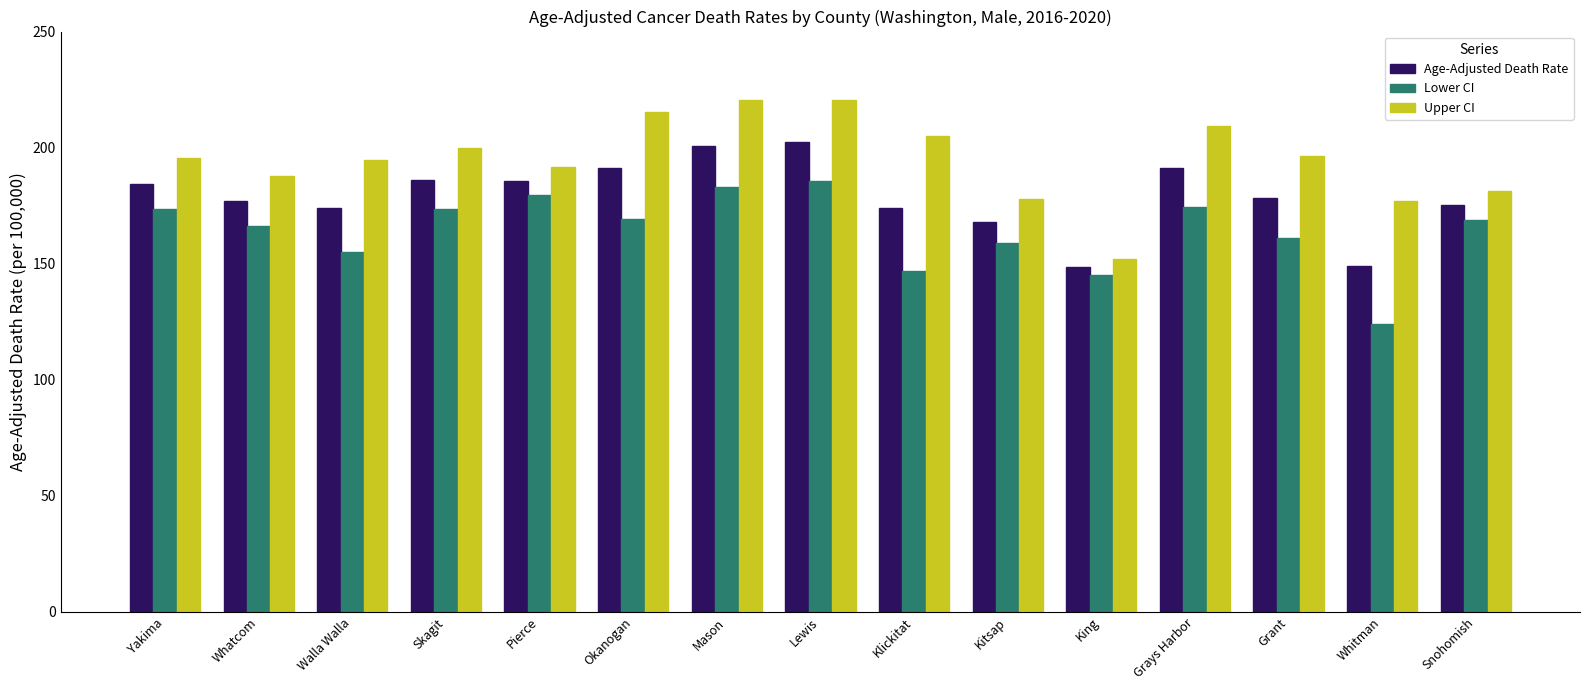

Are the bars grouped side by side (vs. stacked)?

Yes